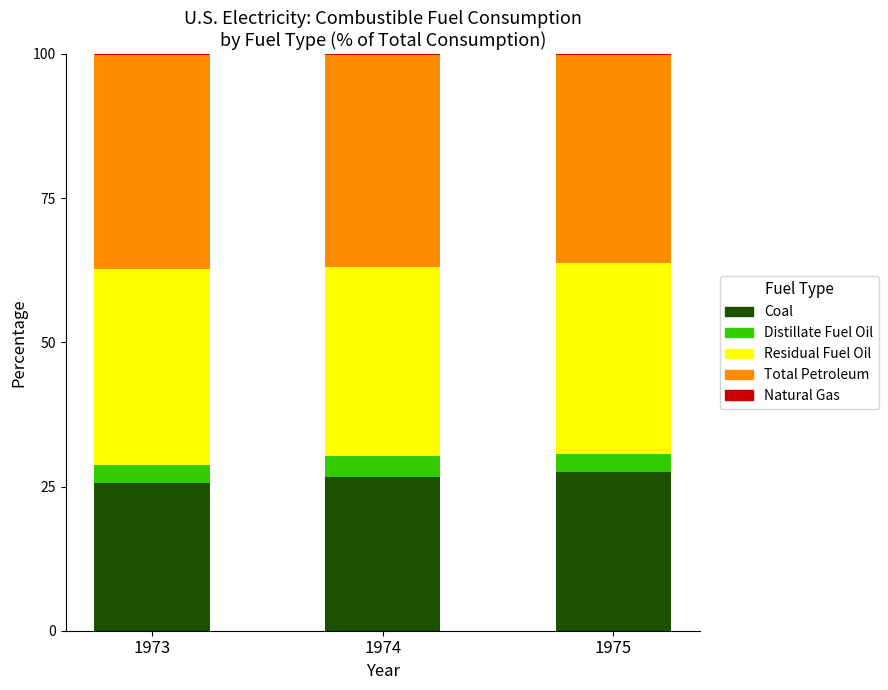

True or false: Coal has a value of 6.2 at 1975.

False